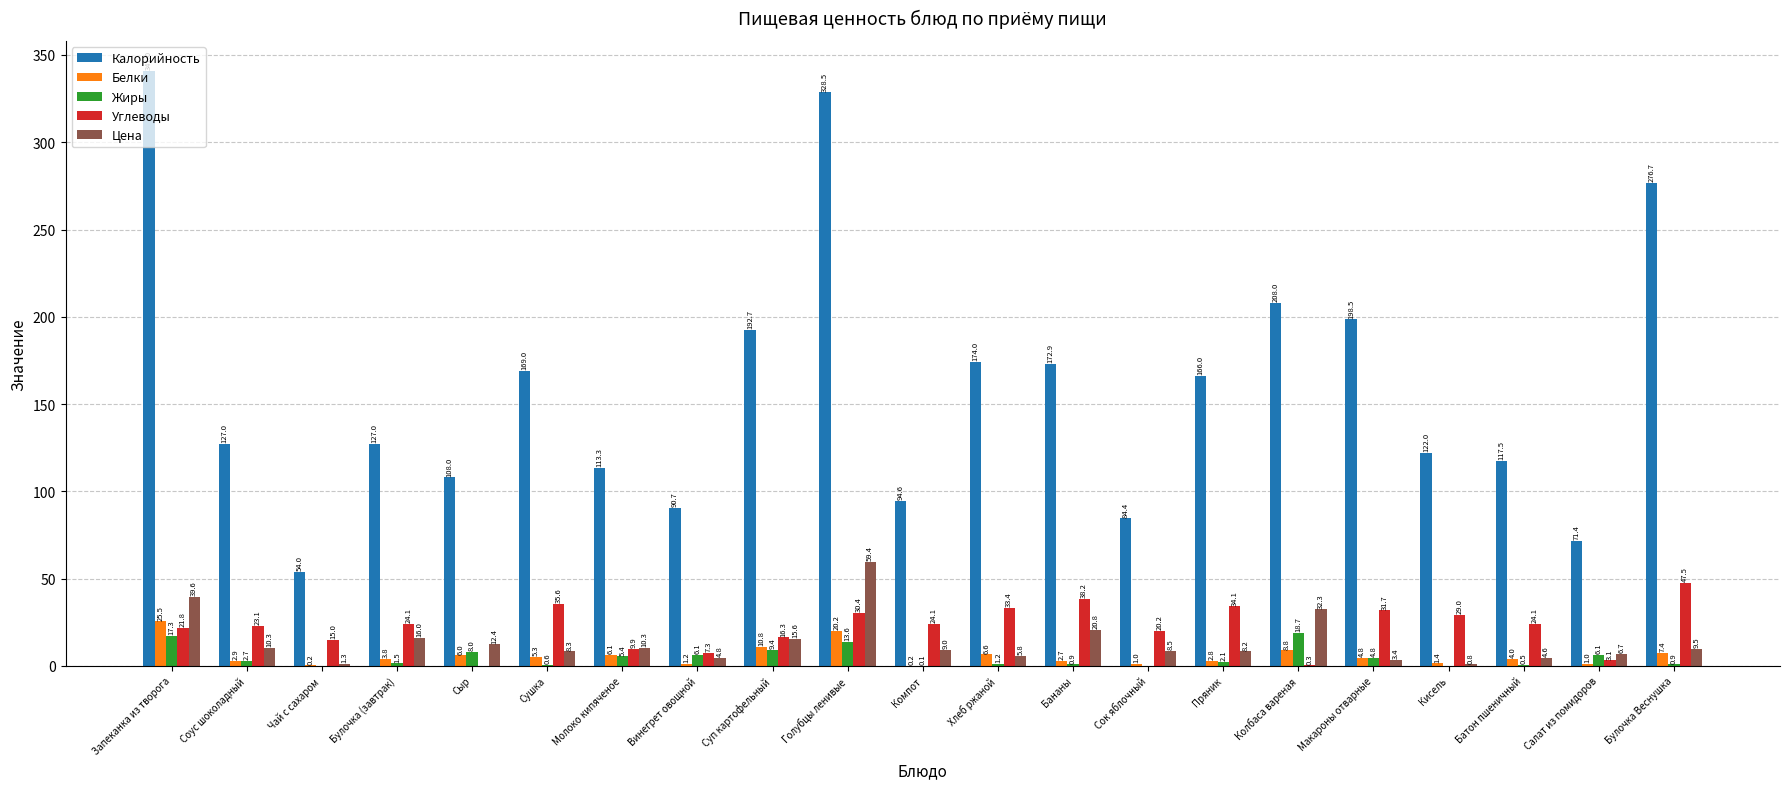

What is the maximum value shown in the chart?

341.0